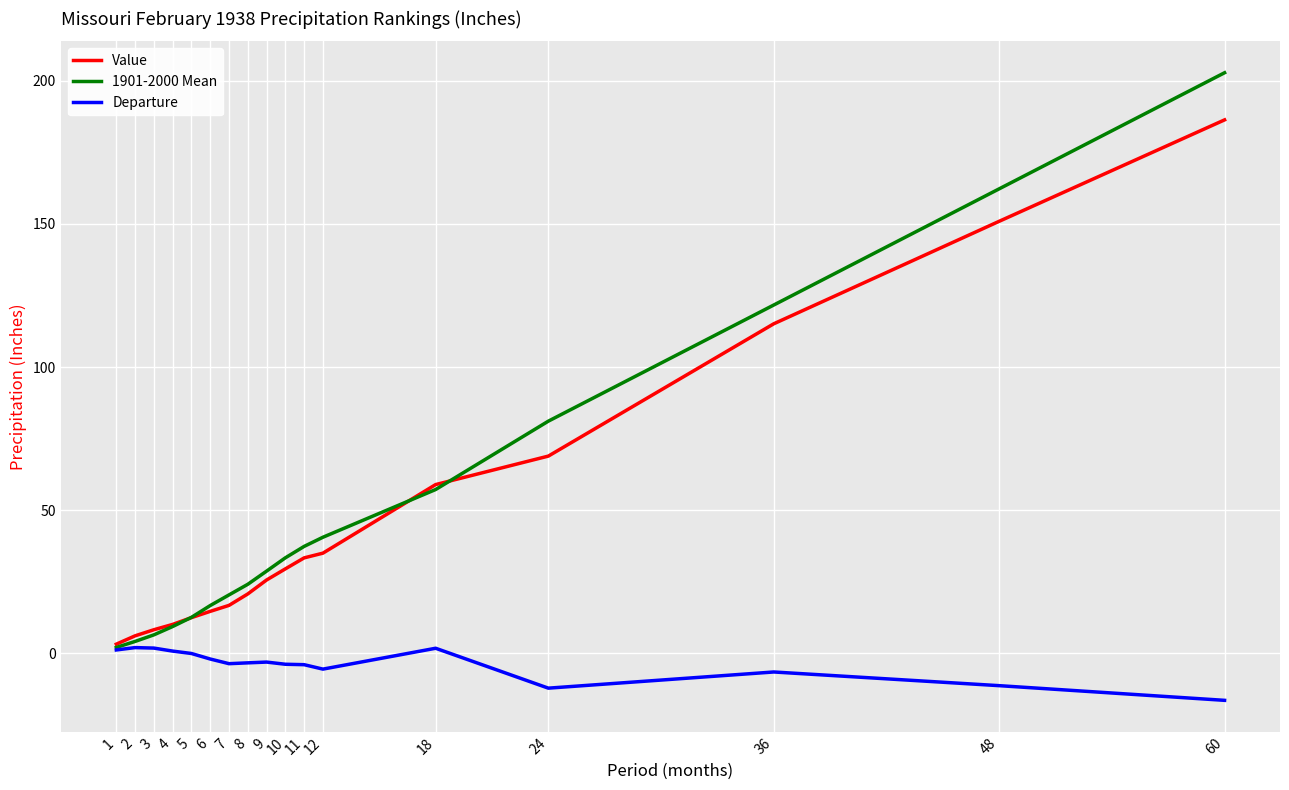

What is the difference between the 1901-2000 Mean values at 5 and 12?

28.0